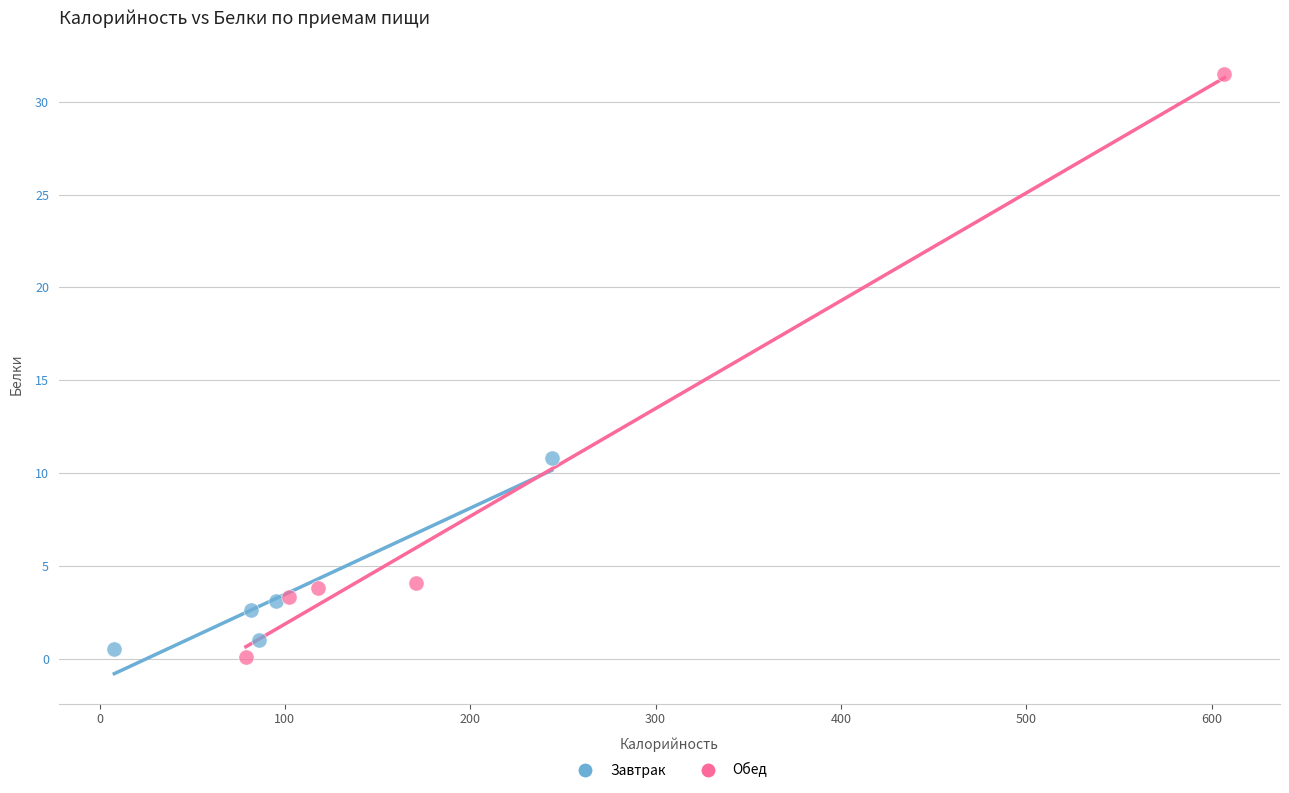

Which series contains the lowest Y value?

Обед